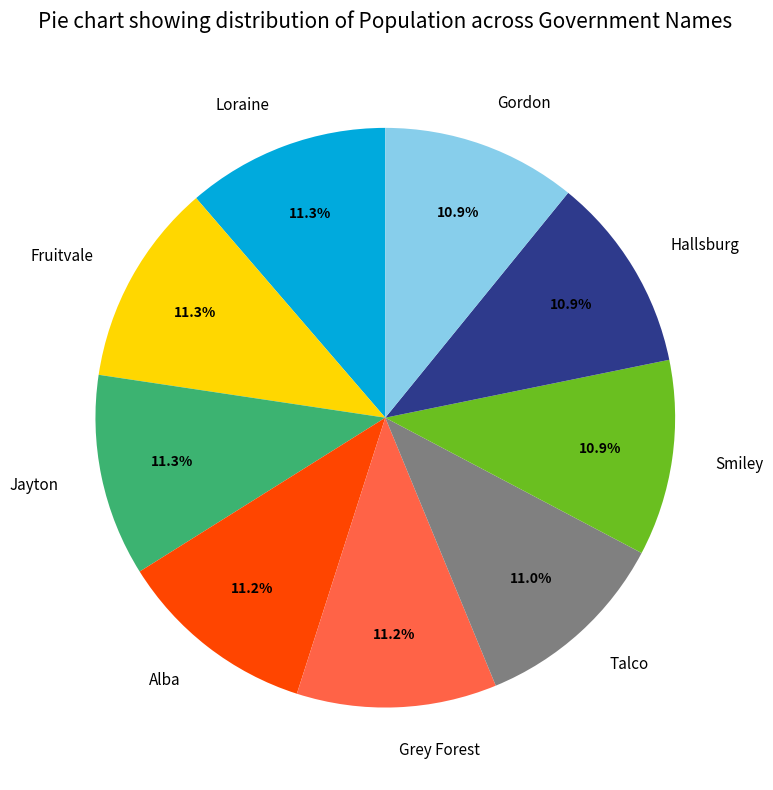

Does Smiley represent more than half of the total?

No